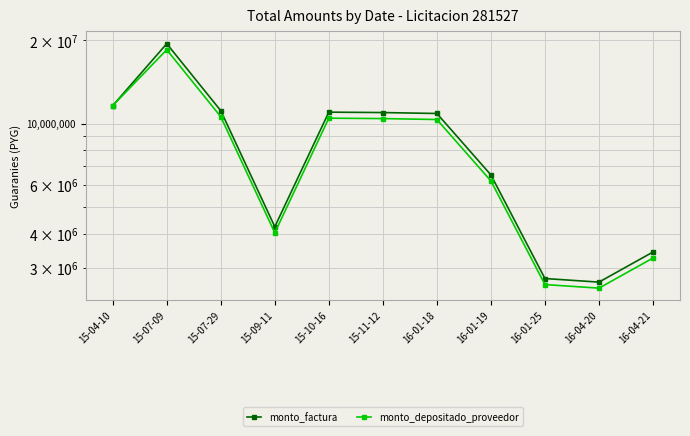

Rank the series by their average value, from highest to lowest.

monto_factura, monto_depositado_proveedor